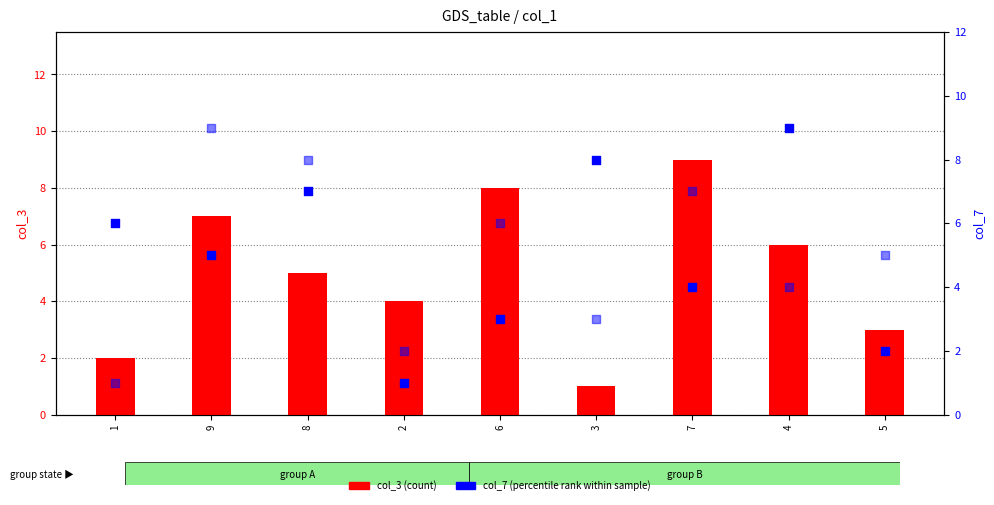

Is the value of col_7 (percentile rank) at 8 greater than the value of col_3 (count) at 6?

No